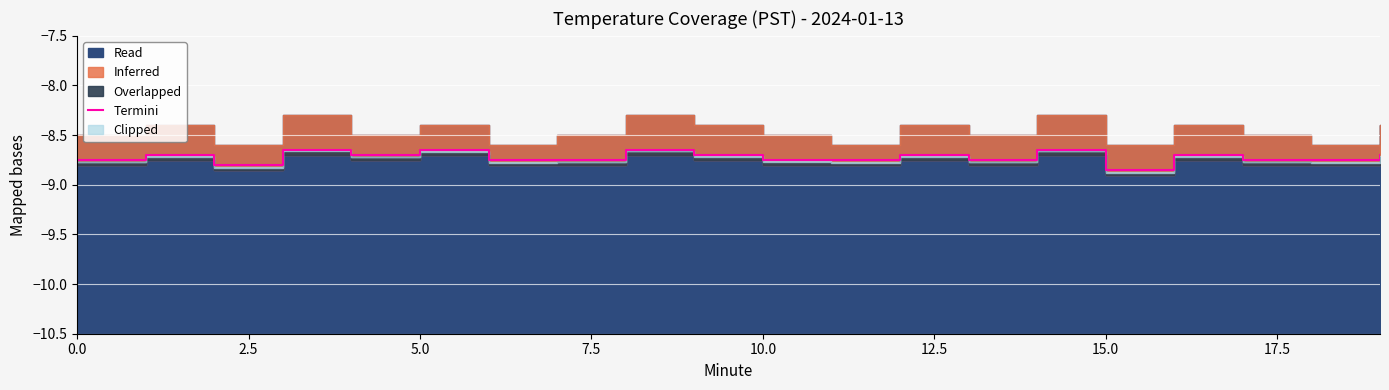

True or false: the data has more than 0 interior local peaks.

True